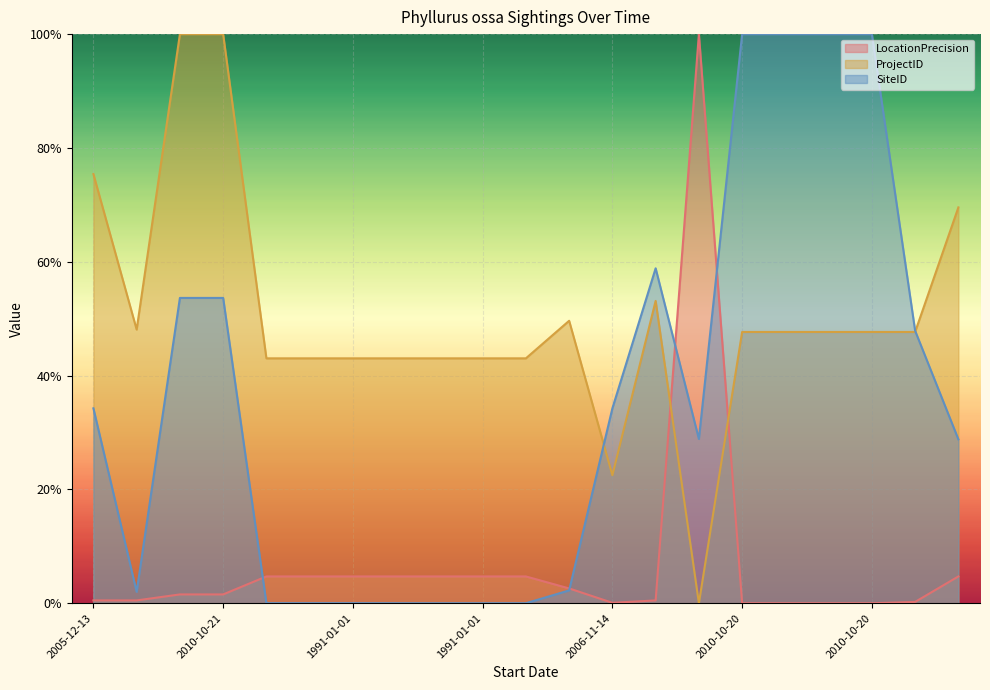

After their last crossing, which series has the higher values: LocationPrecision or ProjectID?

ProjectID